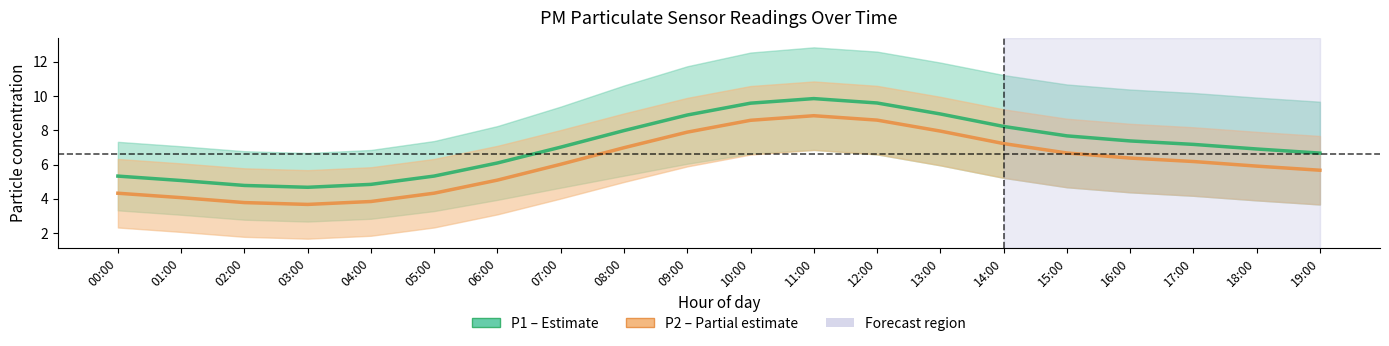

What position from the left is 19:00?

20